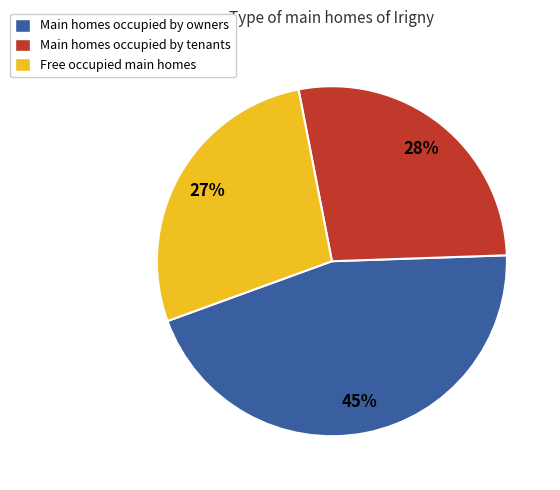

Is there any slice that represents more than half of the pie?

No